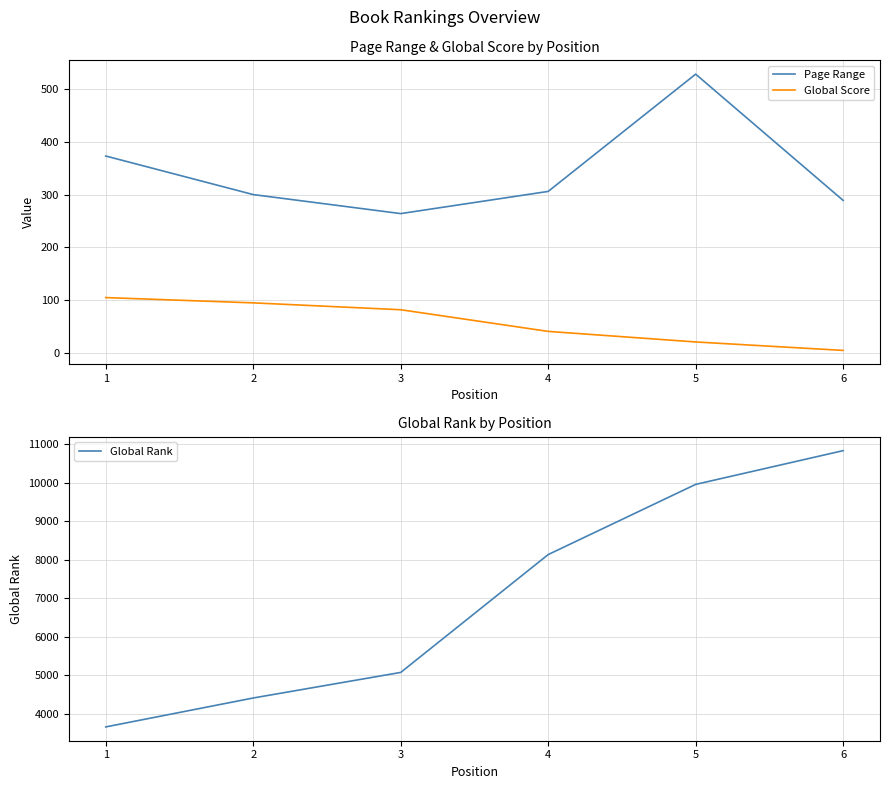

True or false: Page Range and Global Score intersect in this chart.

False